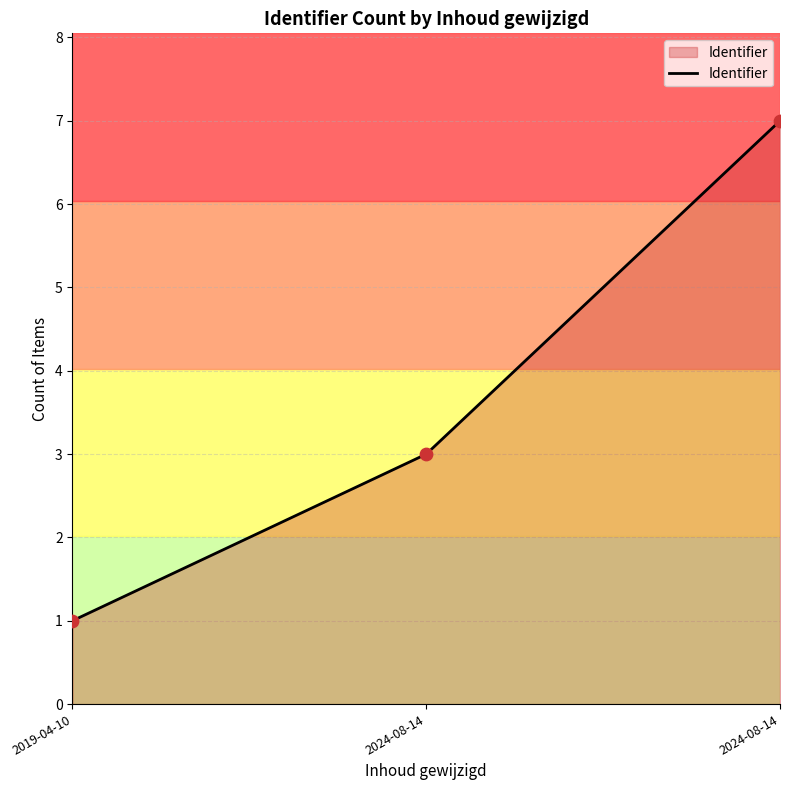

Between 2019-04-10 and 2024-08-14, which is larger?

2024-08-14